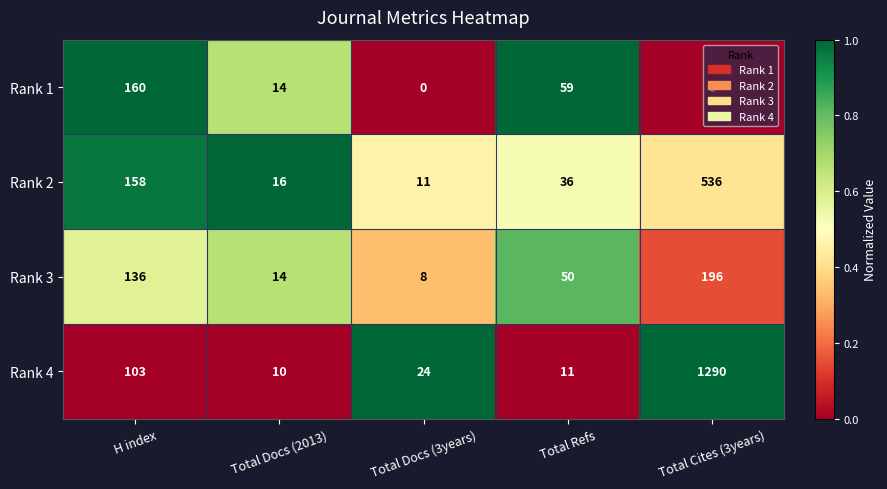

What is the difference between the Rank 2 values at Total Refs and Total Docs (2013)?

20